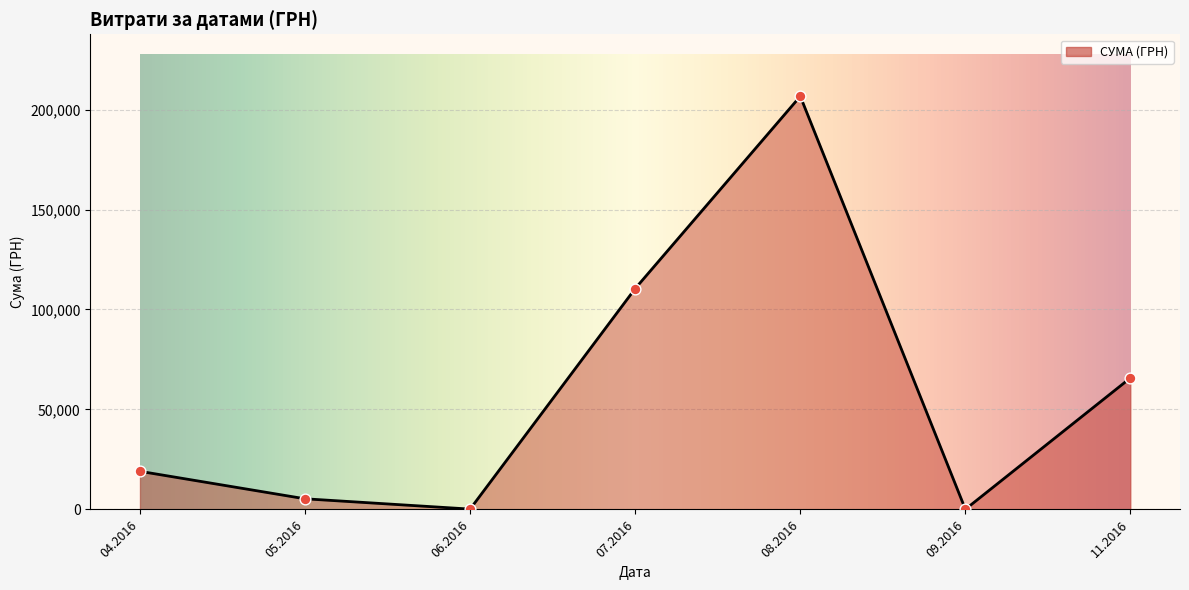

What is the change in value from 29.07.2016 to 01.07.2016?

-27524.2